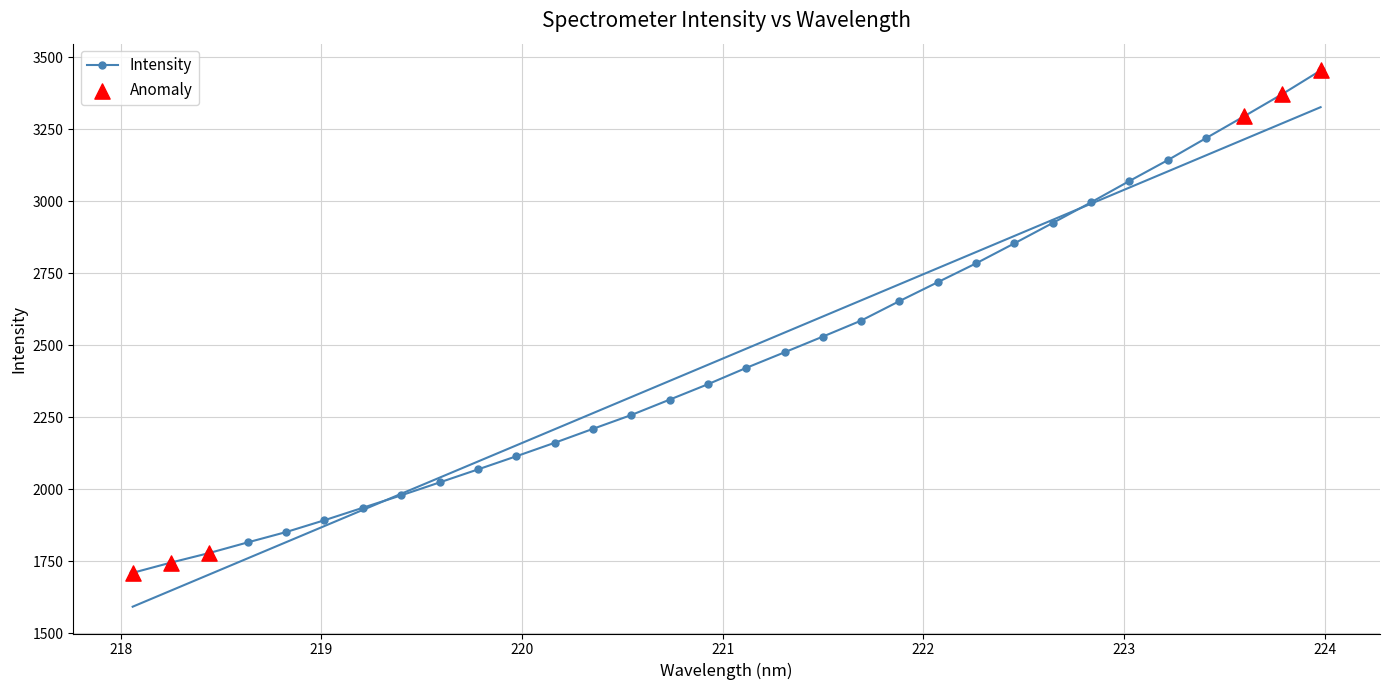

What is the change in value from 220.5444 to 223.5987?

+1037.3